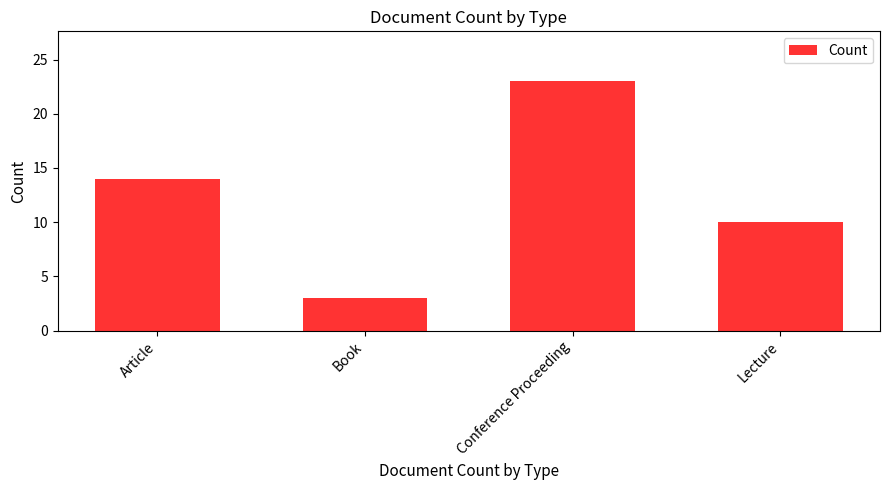

Which category has the highest value across all series?

Conference Proceeding